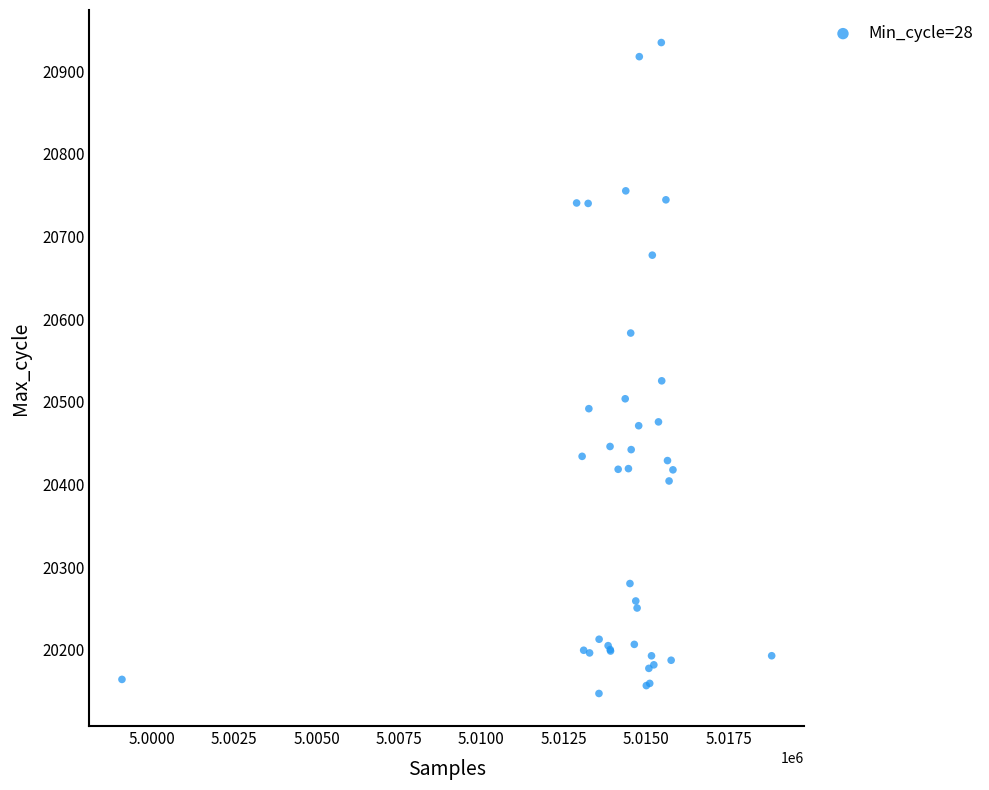

What Y value in the scatter plot is closest to 20540?

20525.5